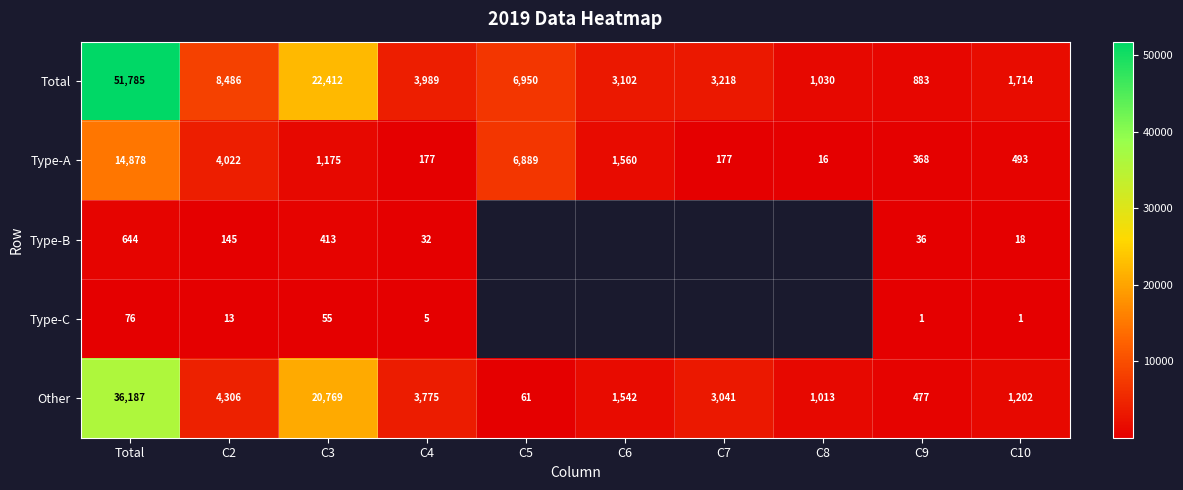

Is it true that Type-B equals 22 at C4?

False